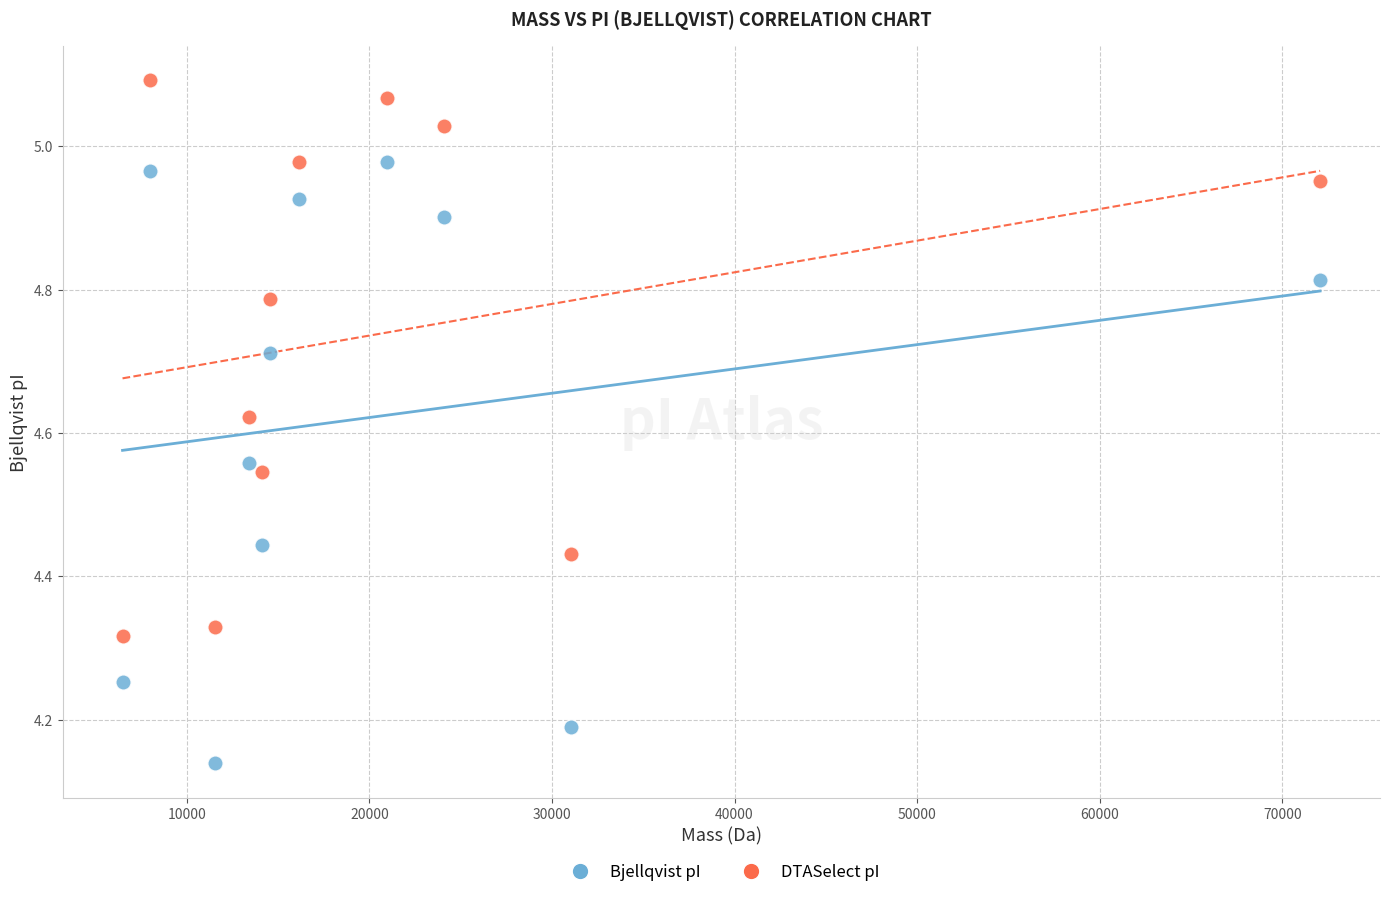

Which series contains the lowest Y value?

Bjellqvist pI